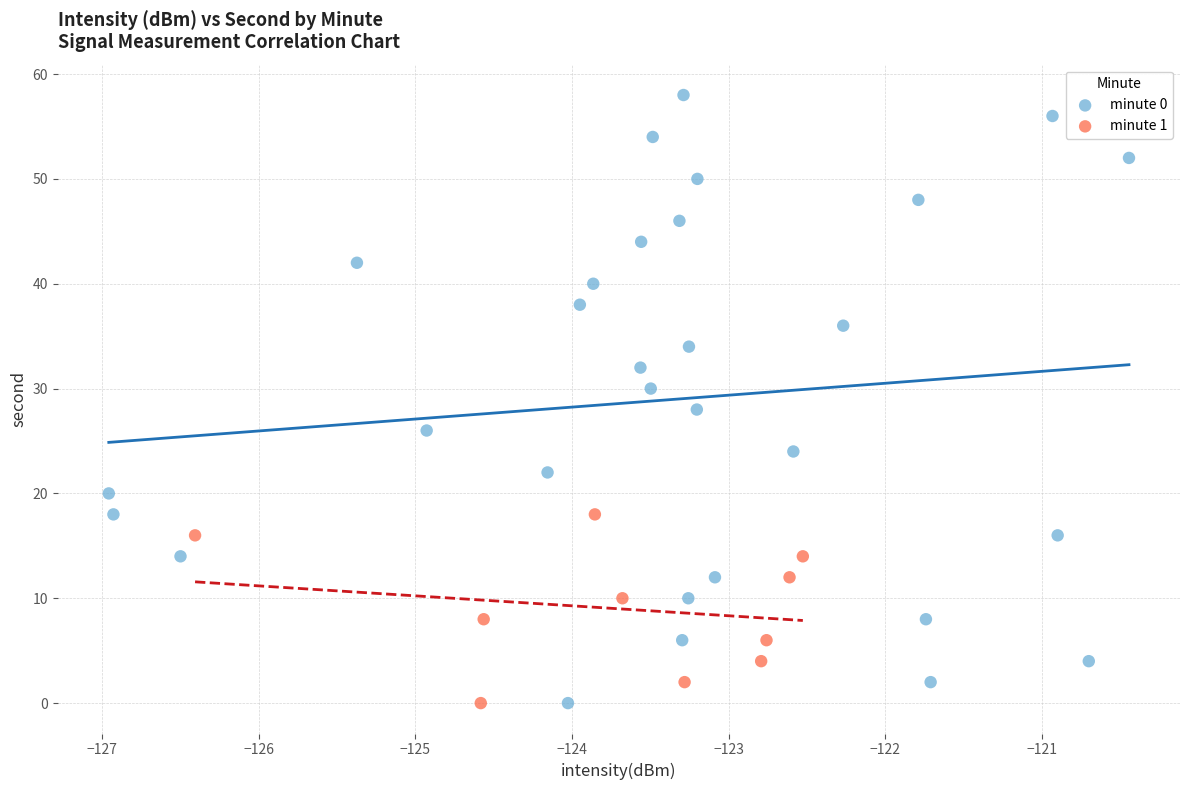

Which series contains the highest Y value?

minute 0